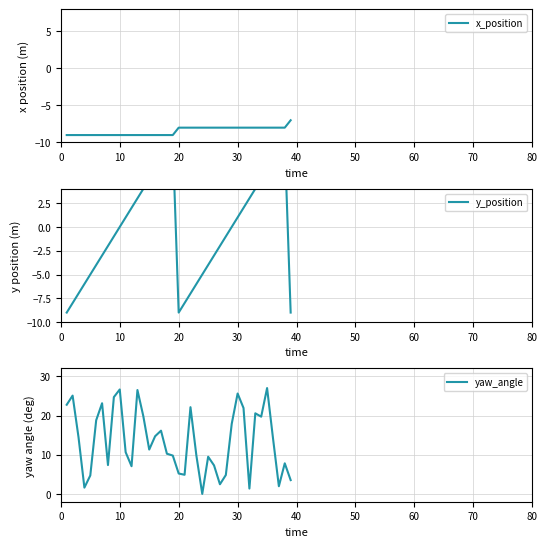

What is the average value of the y_position series?

-0.2